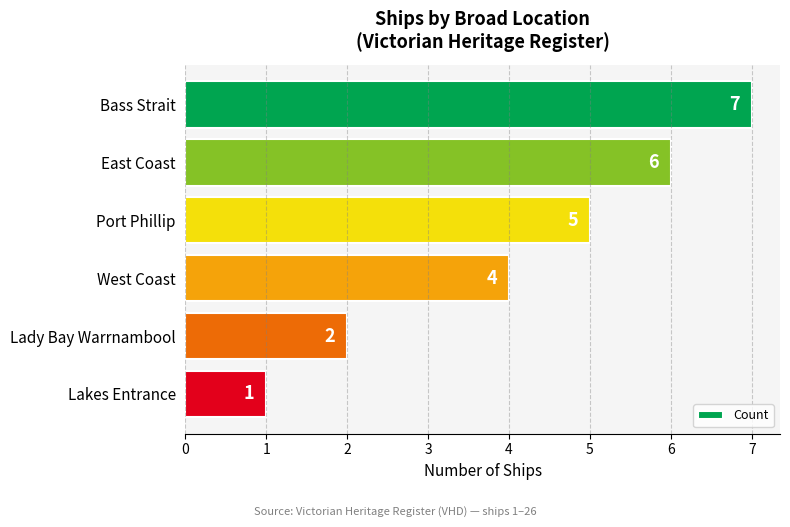

Which has a higher value, West Coast or Port Phillip?

Port Phillip